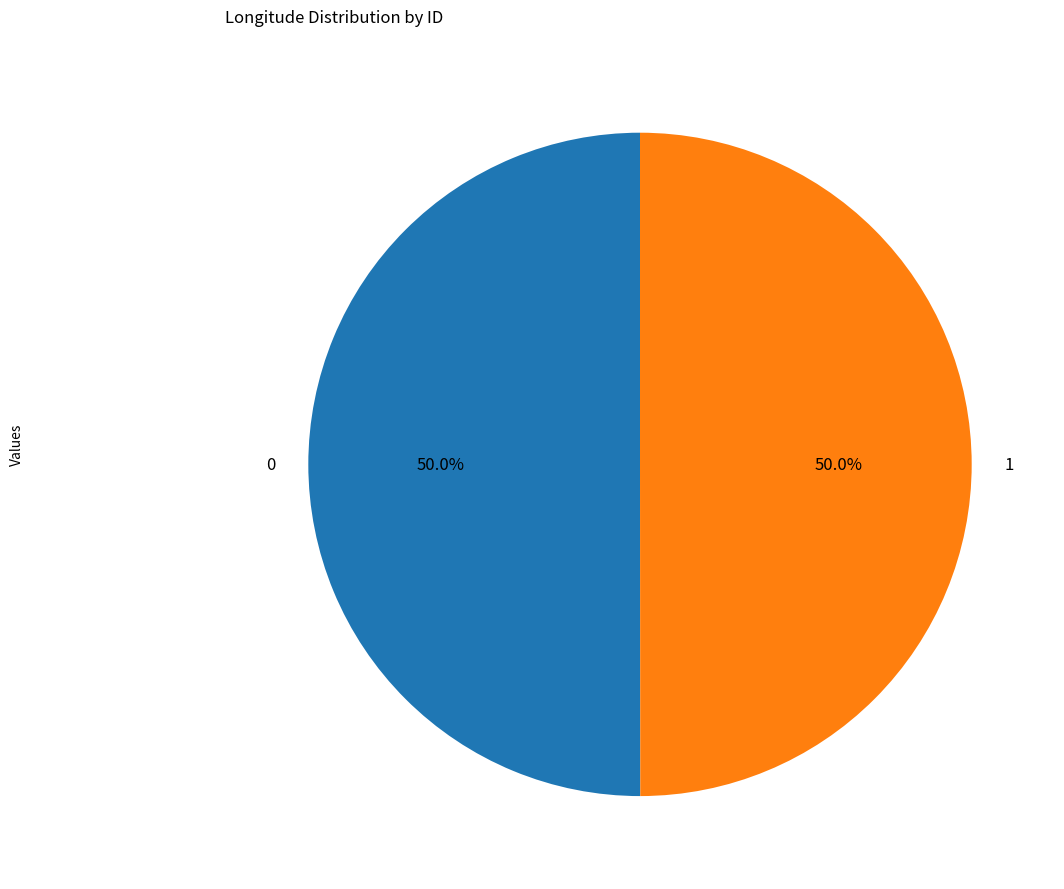

True or false: 0 accounts for 50% of the total.

True